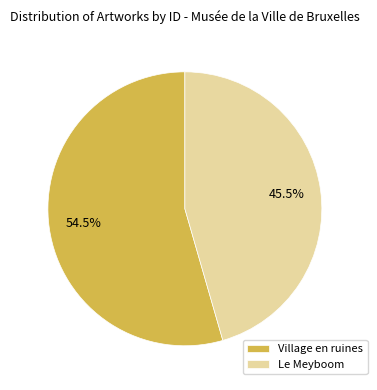

Which category accounts for the majority?

Village en ruines